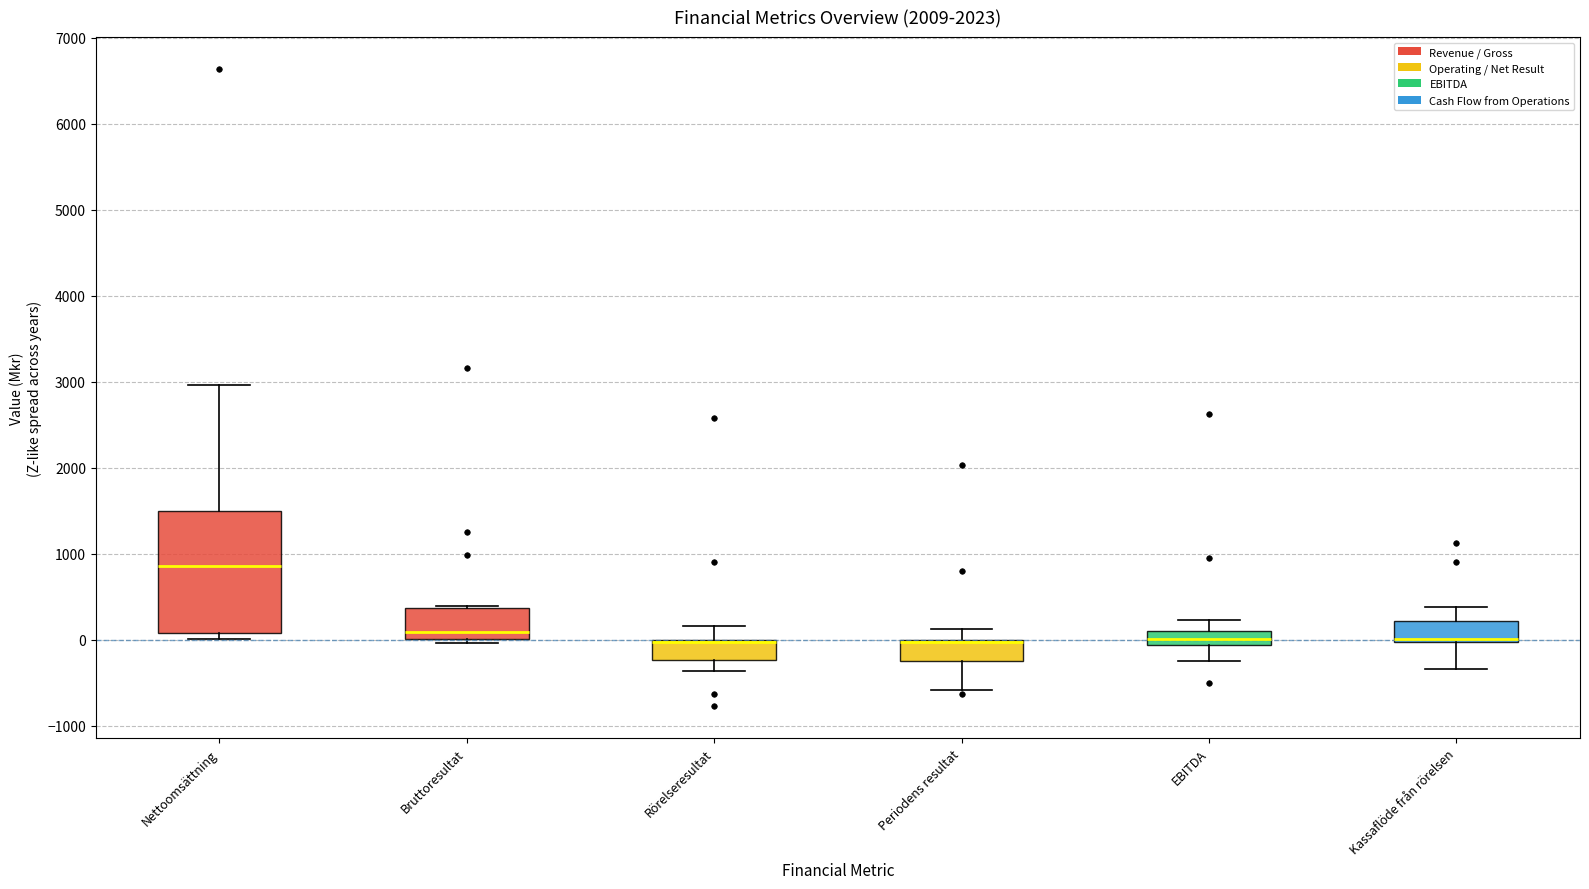

Reading left to right, read every box against the y-axis: the position of its median line, the range the box covers, and the ends of its whiskers. The values are not printed on the chart, so give them approximately, as read against the axis.

Nettoomsättning: median 900, box 100 to 1500, whiskers 0 to 3000
Bruttoresultat: median 100, box 0 to 400, whiskers 0 (just below the box's lower edge) to 400 (just above the box's upper edge)
Rörelseresultat: median 0 (drawn on the box's upper edge), box -200 to 0, whiskers -400 to 200
Periodens resultat: median 0 (drawn on the box's upper edge), box -200 to 0, whiskers -600 to 100
EBITDA: median 0, box -100 to 100, whiskers -200 to 200
Kassaflöde från rörelsen: median 0 (just above the box's lower edge), box 0 to 200, whiskers -300 to 400